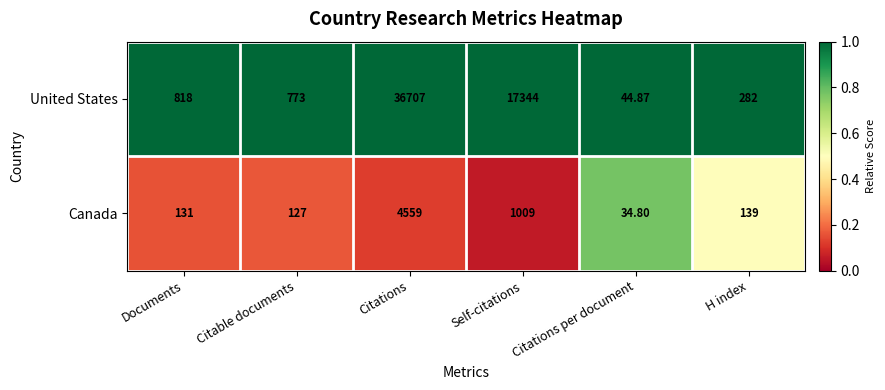

Which category has the highest value across all series?

Citations